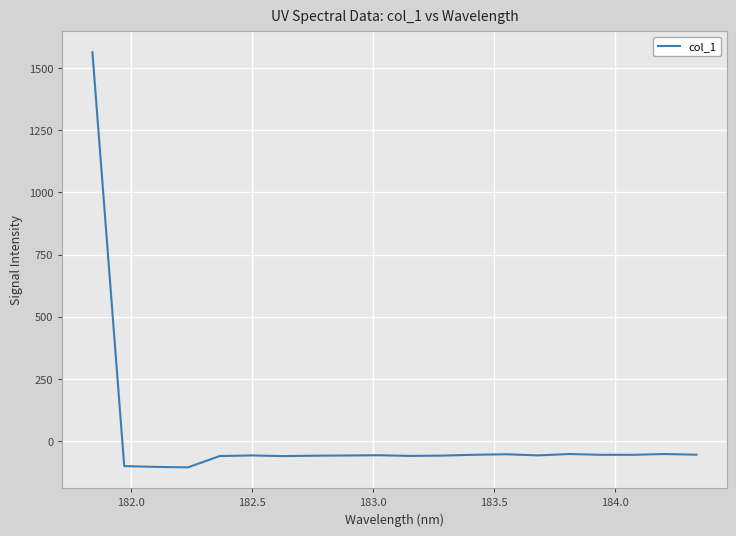

What is the maximum value shown in the chart?

1563.0